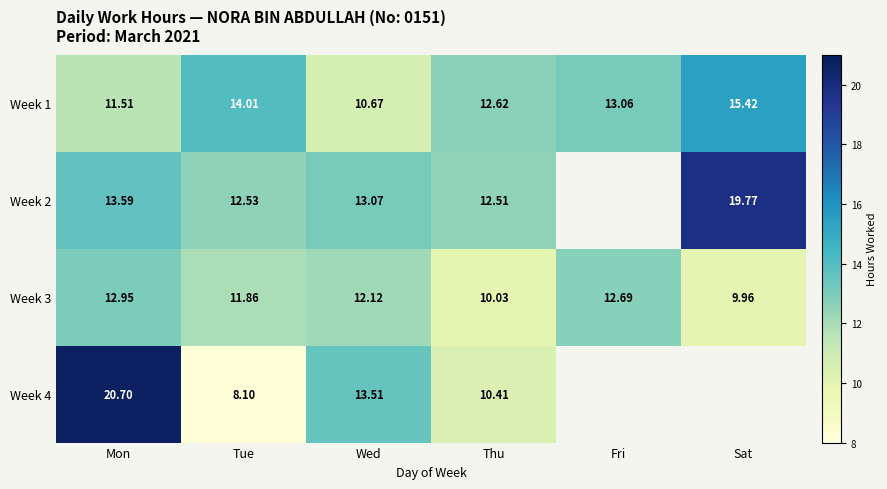

Rank the series by their maximum value, from highest to lowest.

Week 4, Week 2, Week 1, Week 3